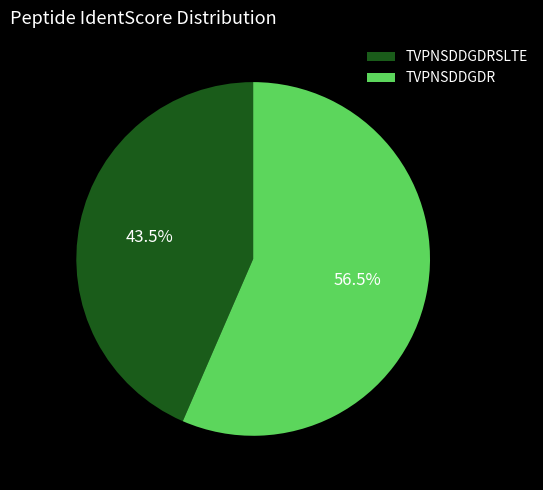

Combined, do TVPNSDDGDRSLTE and TVPNSDDGDR account for over 50%?

Yes